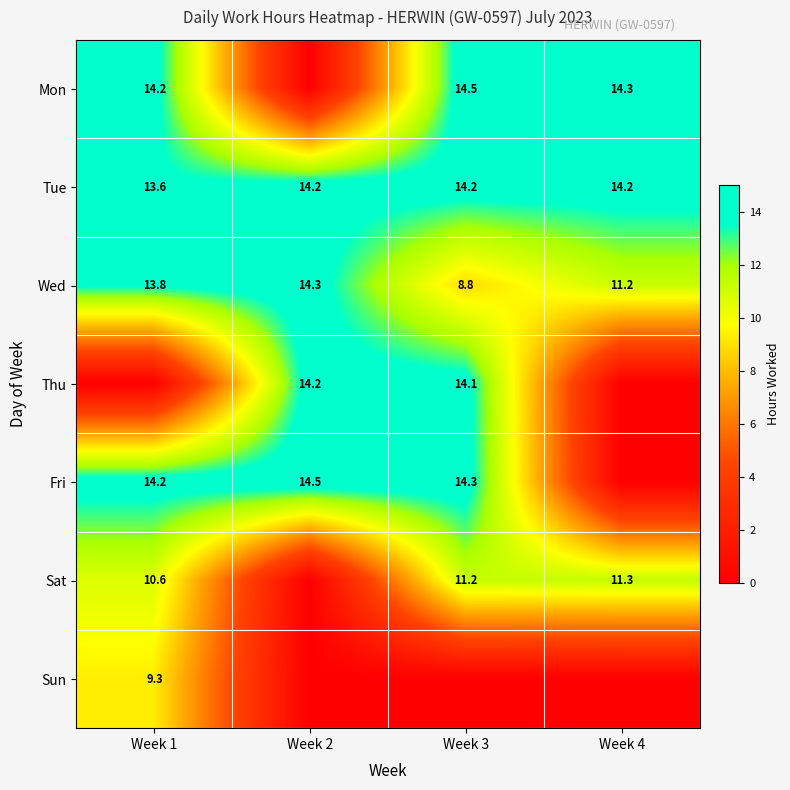

What is the sum of all Tue values?

56.2